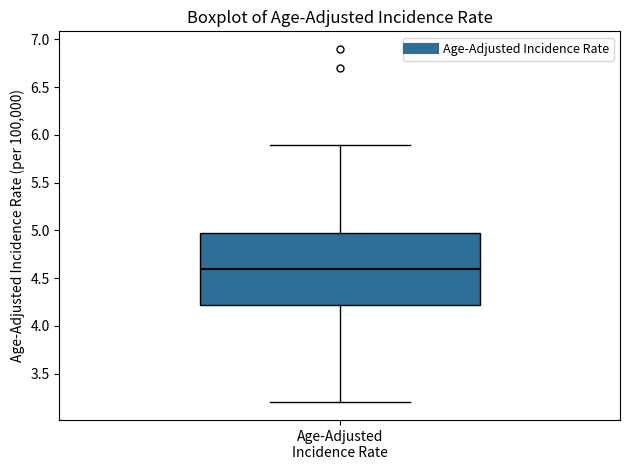

Transcribe this box plot: give where the median line is, the range the box spans, and where the two whiskers end, as read against the y-axis. The values are not printed on the chart, so give them approximately, as read against the axis.

median 4.60, box 4.25 to 5.00, whiskers 3.20 to 5.90